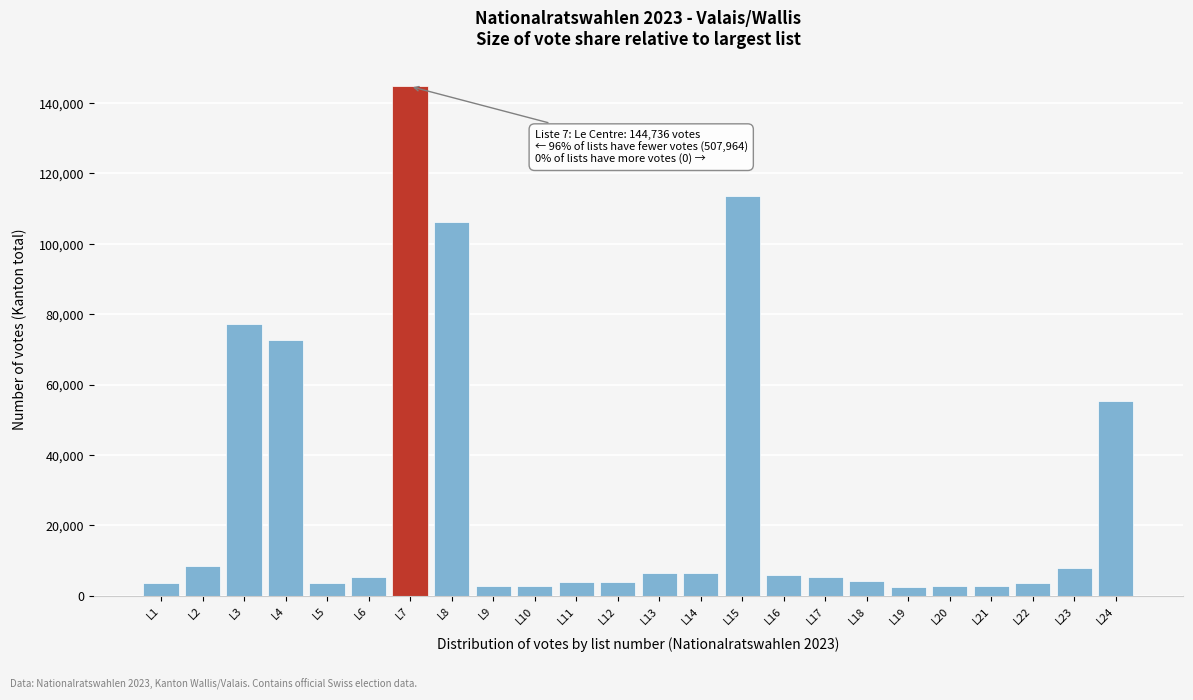

What is the greatest value displayed?

144736